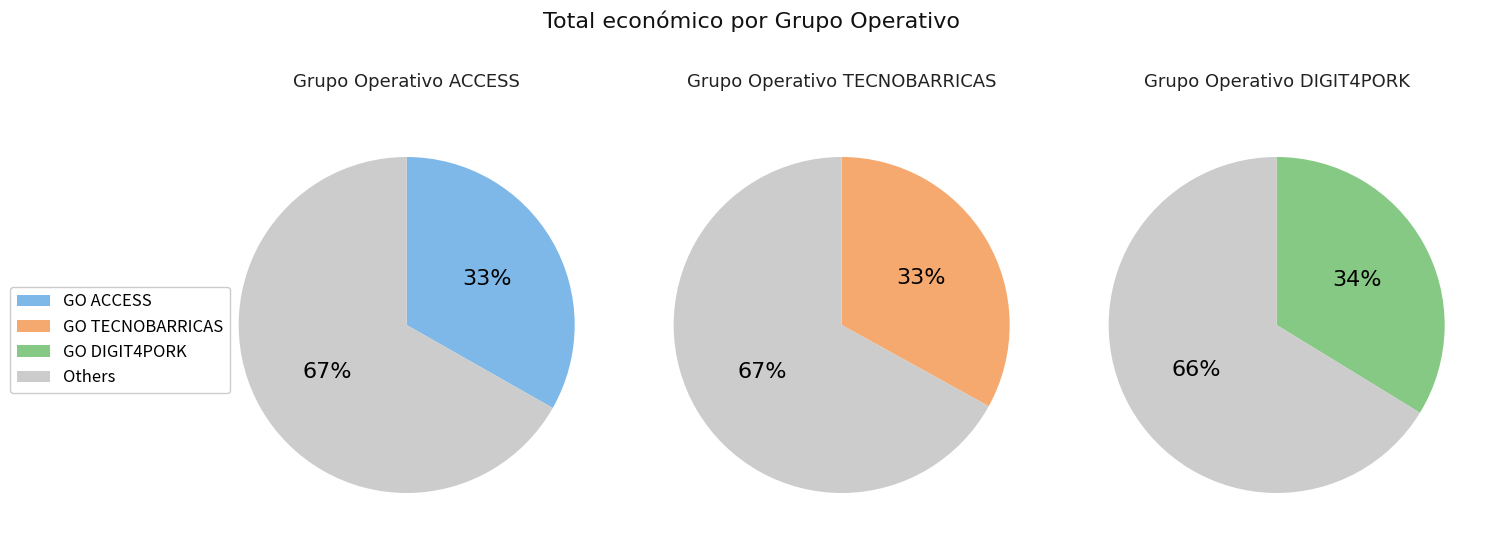

Which has a higher value, Grupo Operativo ACCESS or Grupo Operativo TECNOBARRICAS?

Grupo Operativo ACCESS